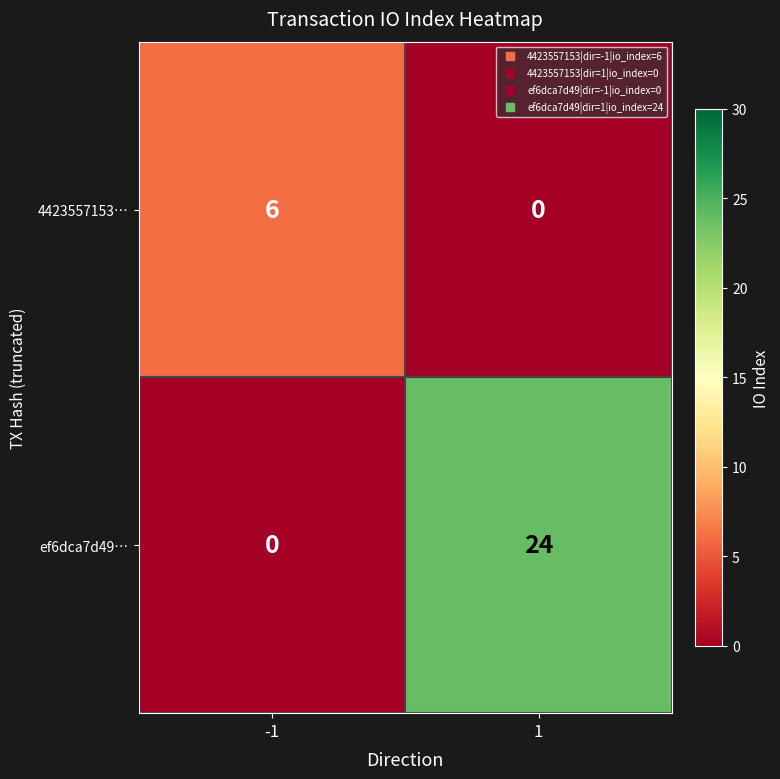

List the series in order of their peak value, highest first.

ef6dca7d49…, 4423557153…